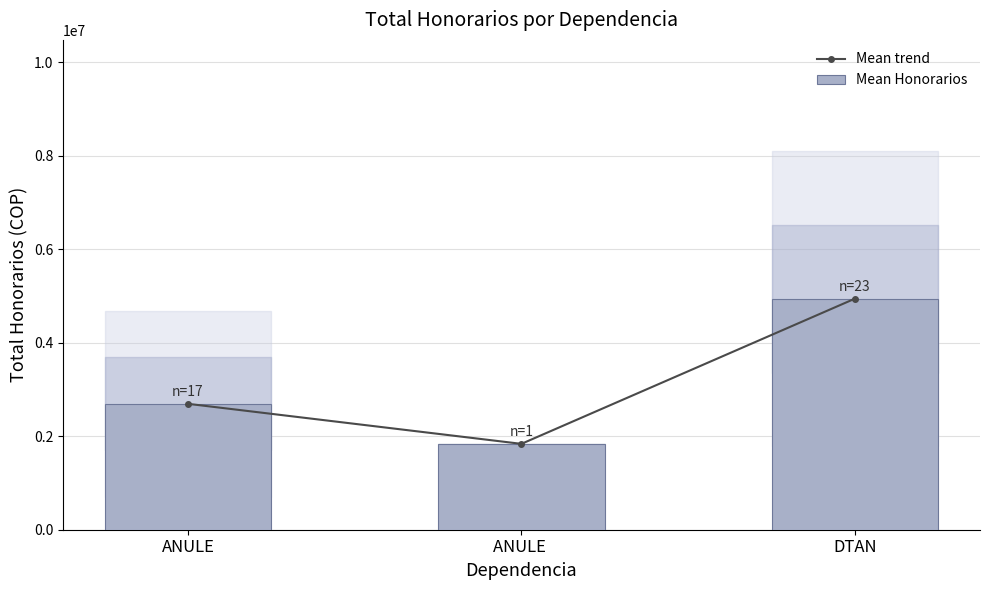

Reading right to left, transcribe all the data shown in this chart.

Mean trend: DTAN=4941673.5	ANULE =1836238.0	ANULE=2692557.2
Mean Honorarios: DTAN=4941673.5	ANULE =1836238.0	ANULE=2692557.2